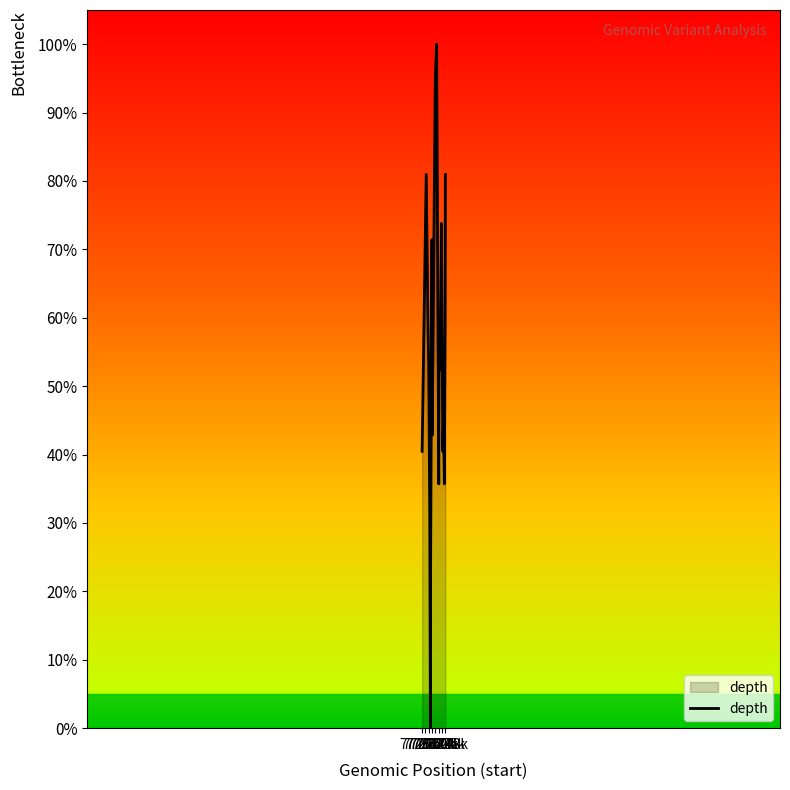

What is the difference between the maximum and minimum values?

100.0